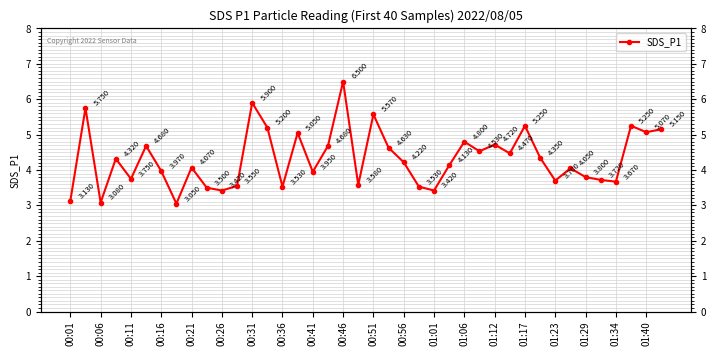

Count the number of values greater than 4.

23